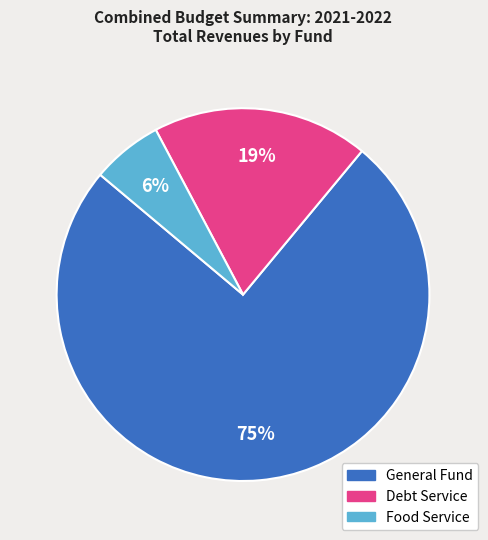

Which has a higher value, General Fund or Debt Service?

General Fund